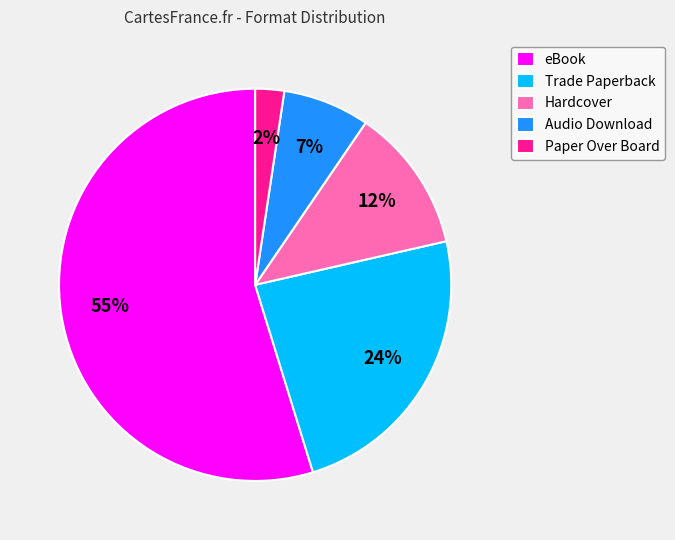

Combined, do Trade Paperback and Paper Over Board account for over 50%?

No